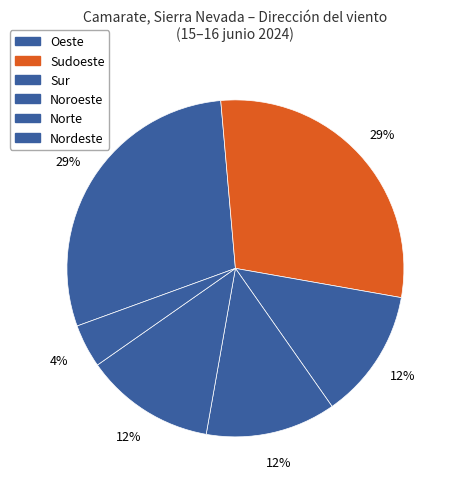

To the nearest percent, what portion does Oeste represent?

29%